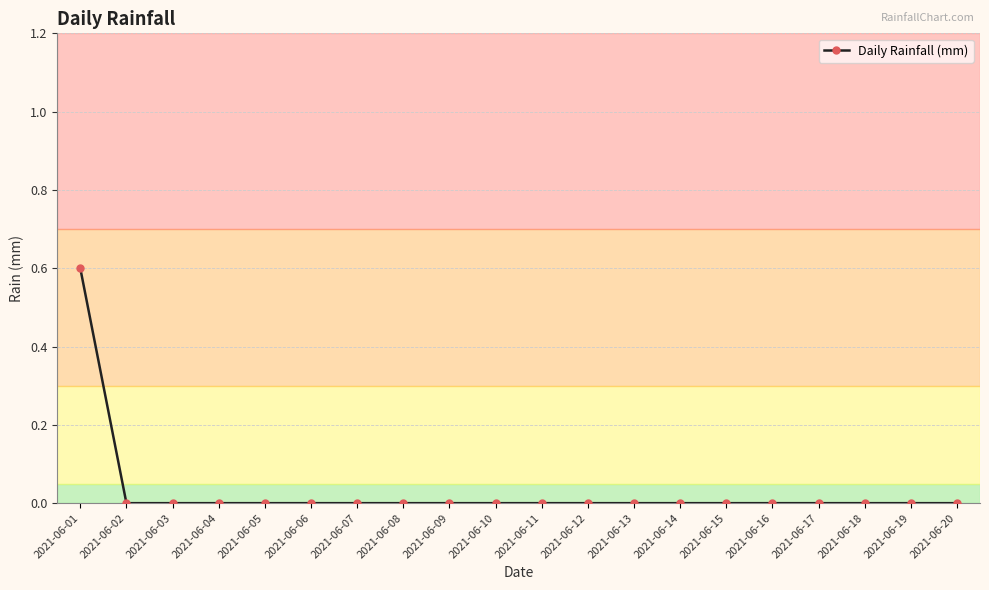

What is the sum of all values?

0.6